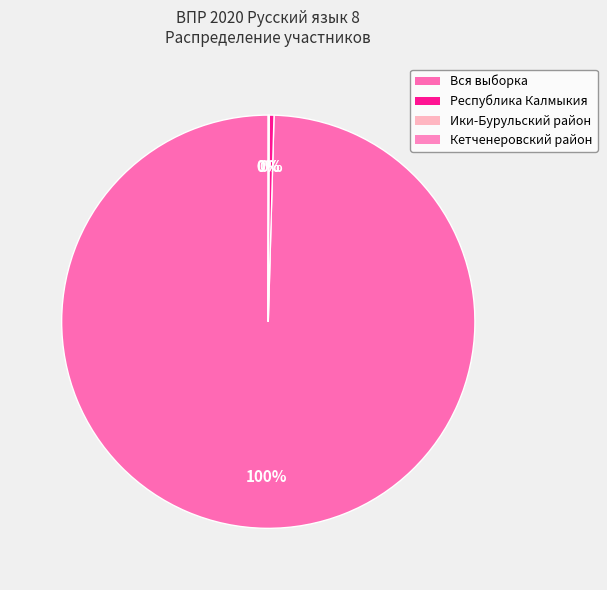

Which slice represents more than half of the pie?

Вся выборка